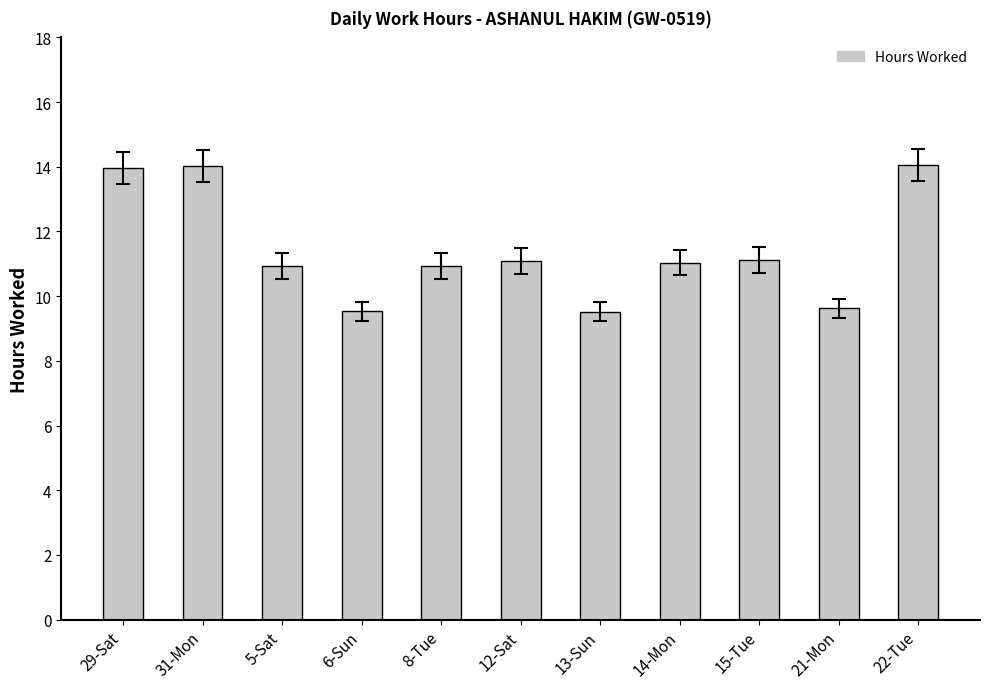

What value does the data have at 22-Tue?

14.1